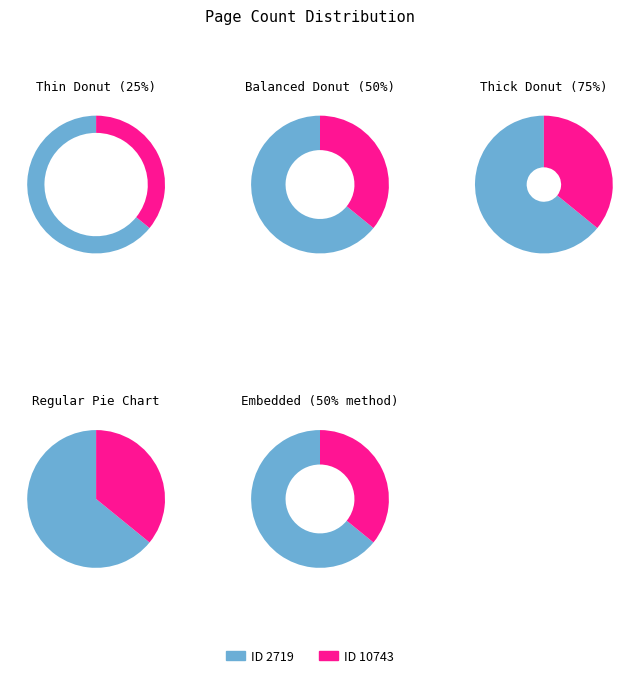

What percentage is the 2719 slice, to the nearest percent?

64%